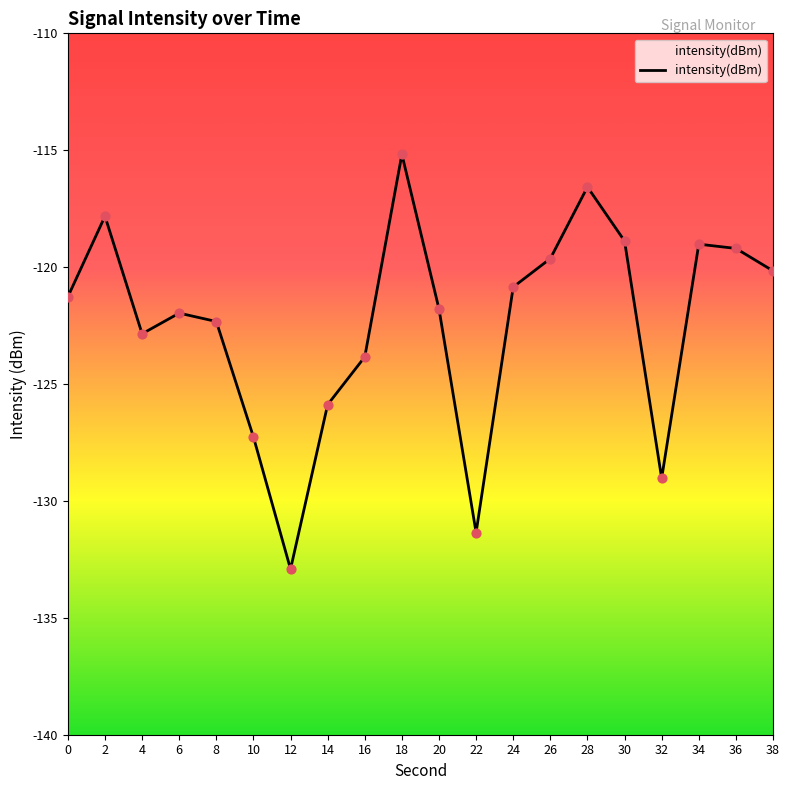

What is the change in value from 6 to 26?

+2.3